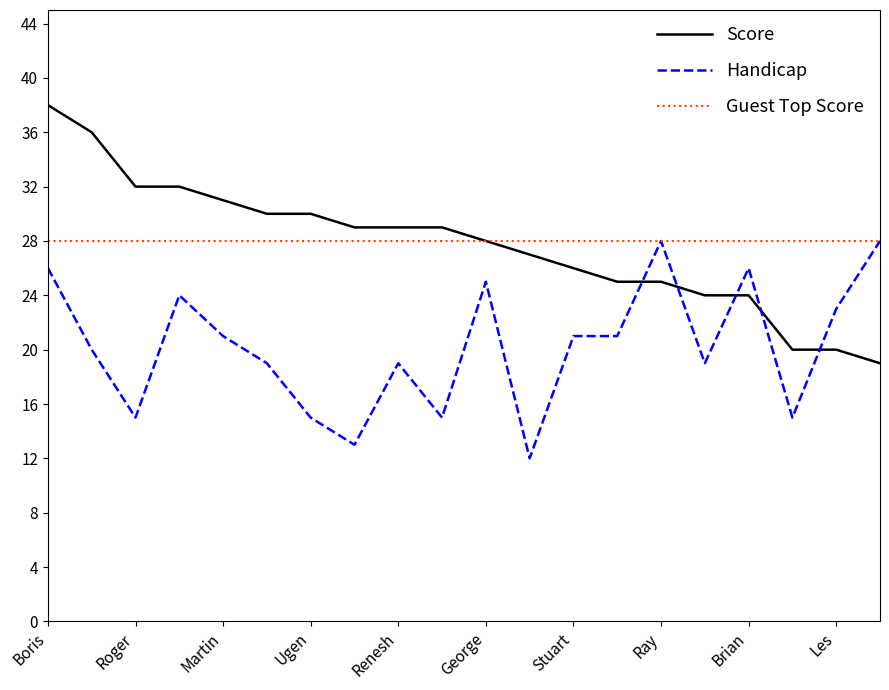

What is the highest value of the Handicap series?

28